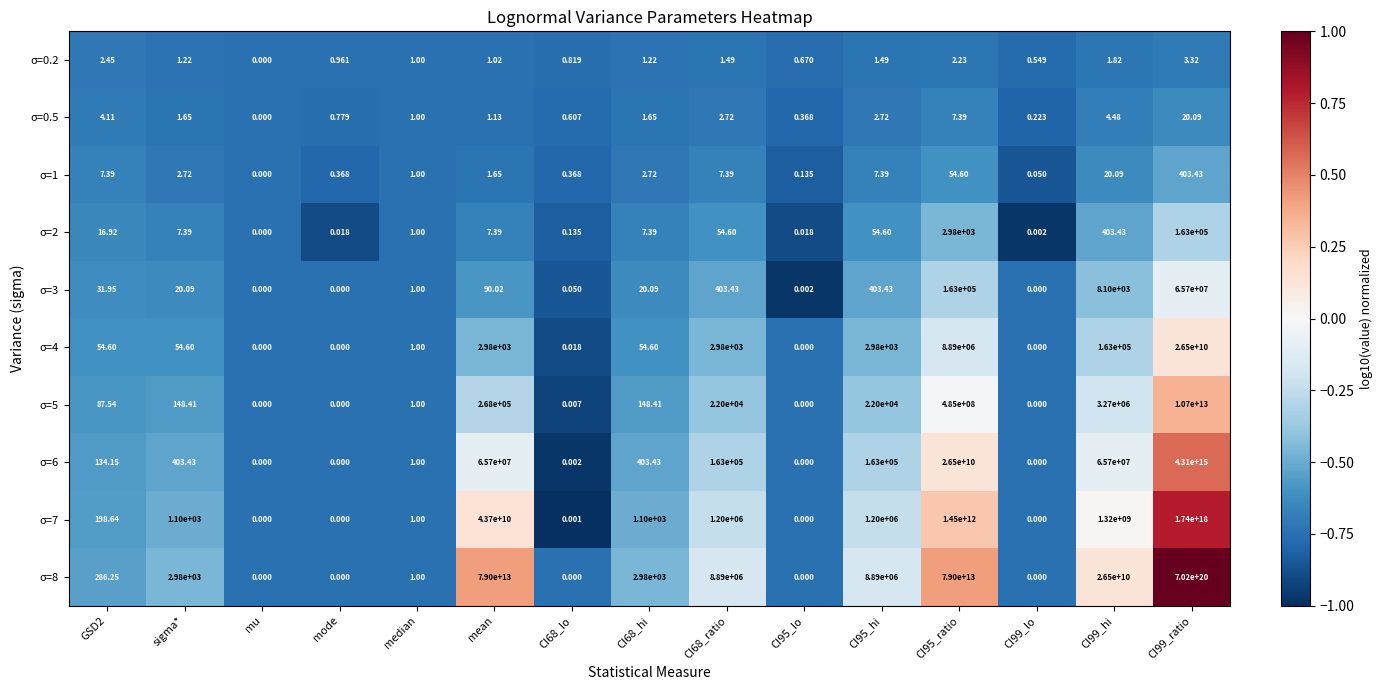

At which label does σ=8 first exceed 2980?

mean